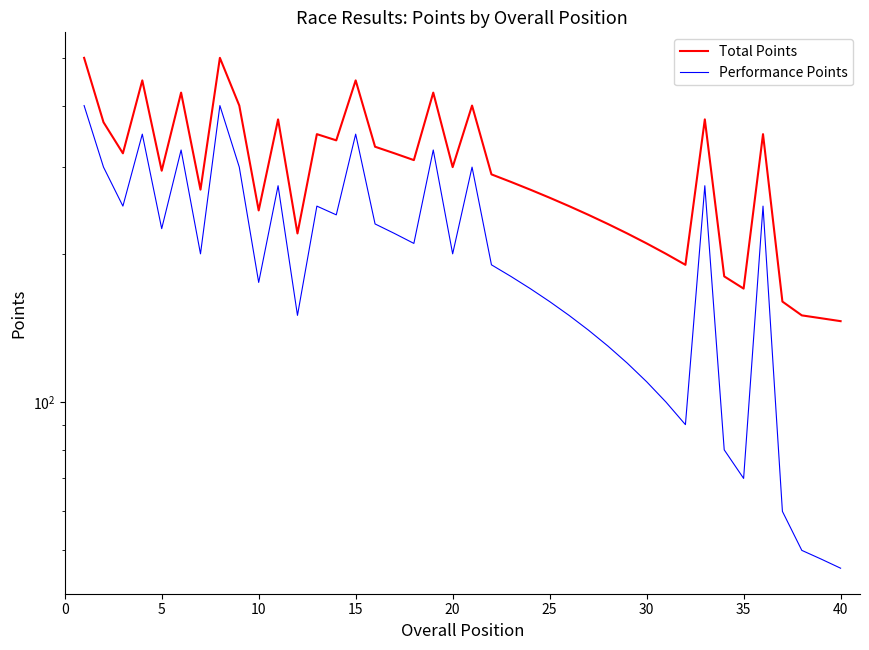

Reading left to right, what are all the values shown in this chart?

Total Points: 500	370	320	450	295	425	270	500	400	245	375	220	350	340	450	330	320	310	425	300	400	290	280	270	260	250	240	230	220	210	200	190	375	180	170	350	160	150	148	146
Performance Points: 400	300	250	350	225	325	200	400	300	175	275	150	250	240	350	230	220	210	325	200	300	190	180	170	160	150	140	130	120	110	100	90	275	80	70	250	60	50	48	46